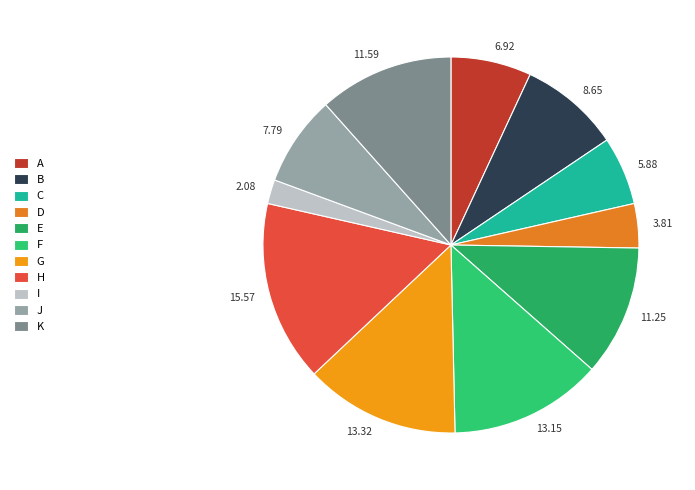

To the nearest percent, what is the difference between the largest and smallest slice percentages?

13%